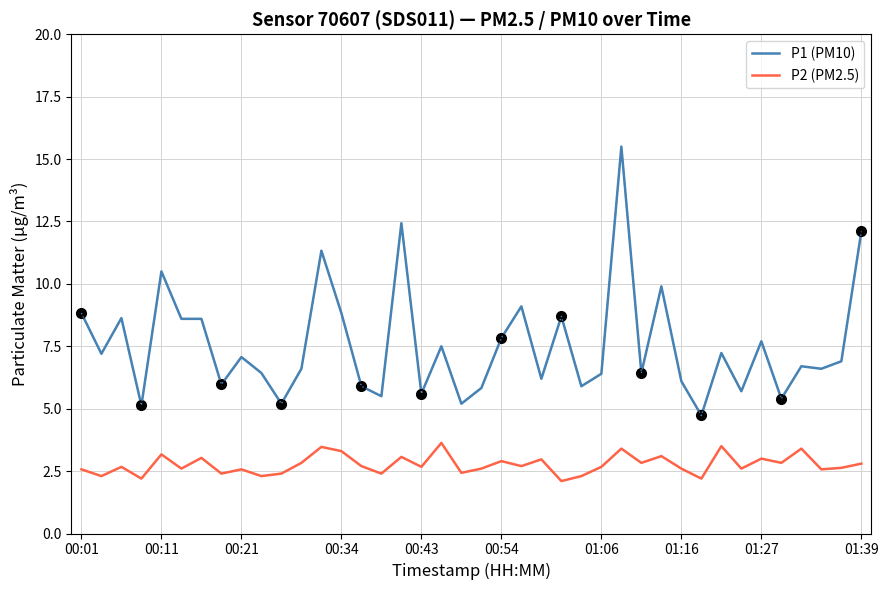

Rank the series at 23 from lowest to highest value.

P2 (PM2.5), P1 (PM10)